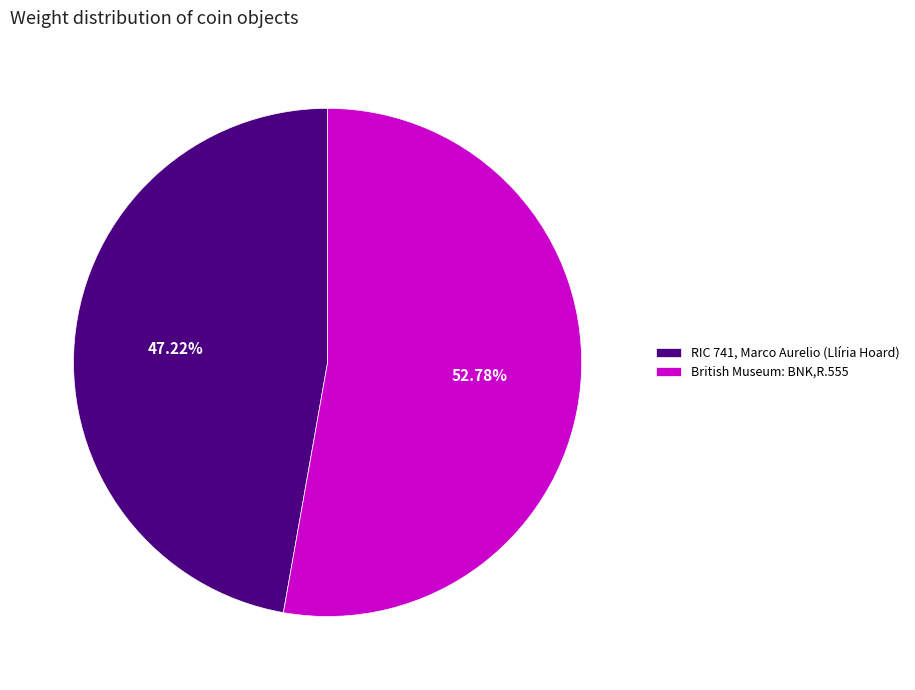

What portion of the pie excludes British Museum: BNK,R.555?

47.2%